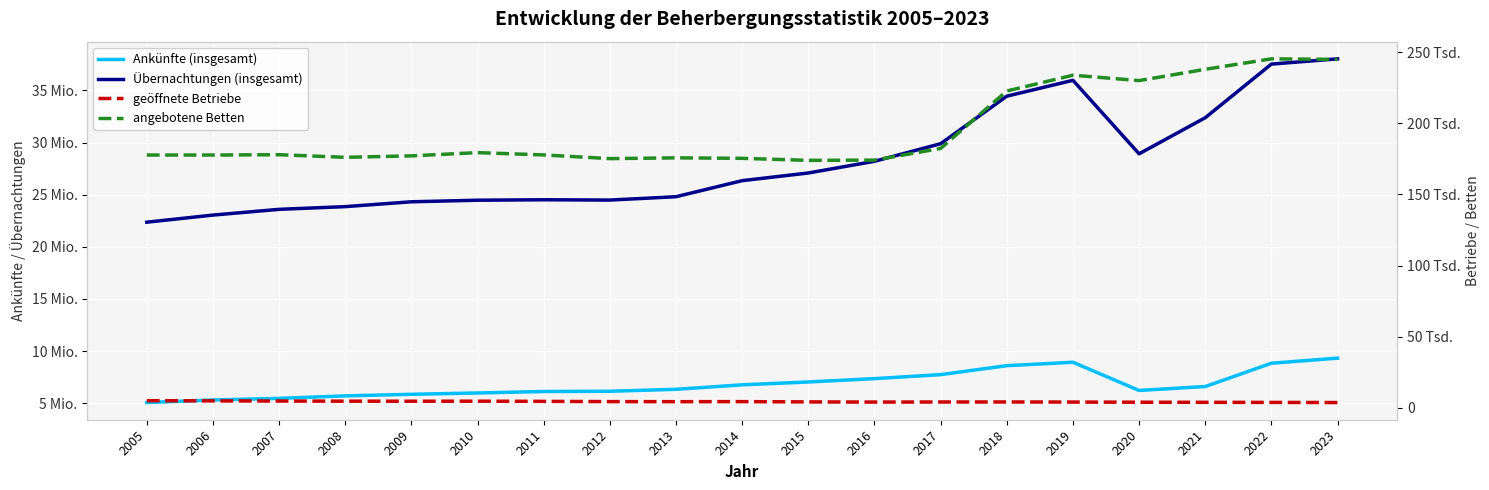

What is the average value of the Übernachtungen (insgesamt) series?

28119938